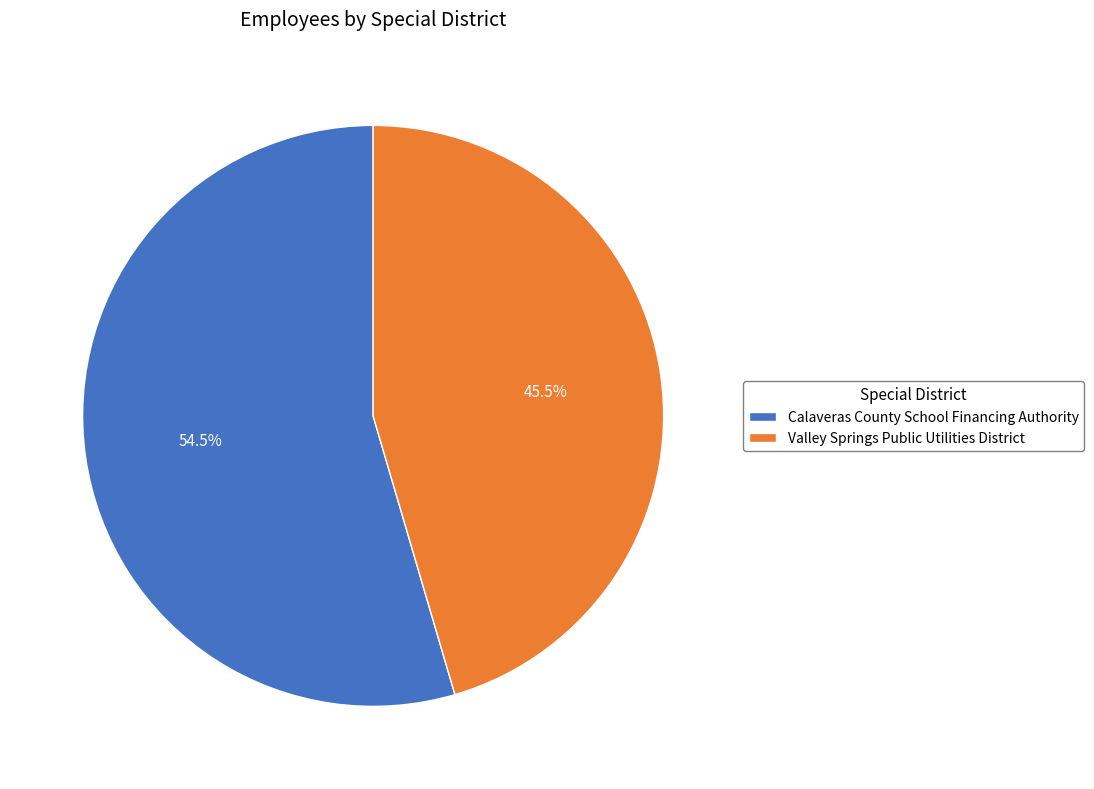

Count the number of slices in the pie.

2